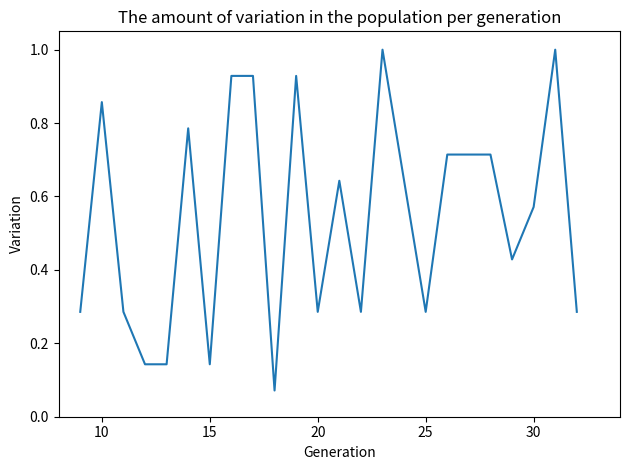

What is the greatest value displayed?

1.0